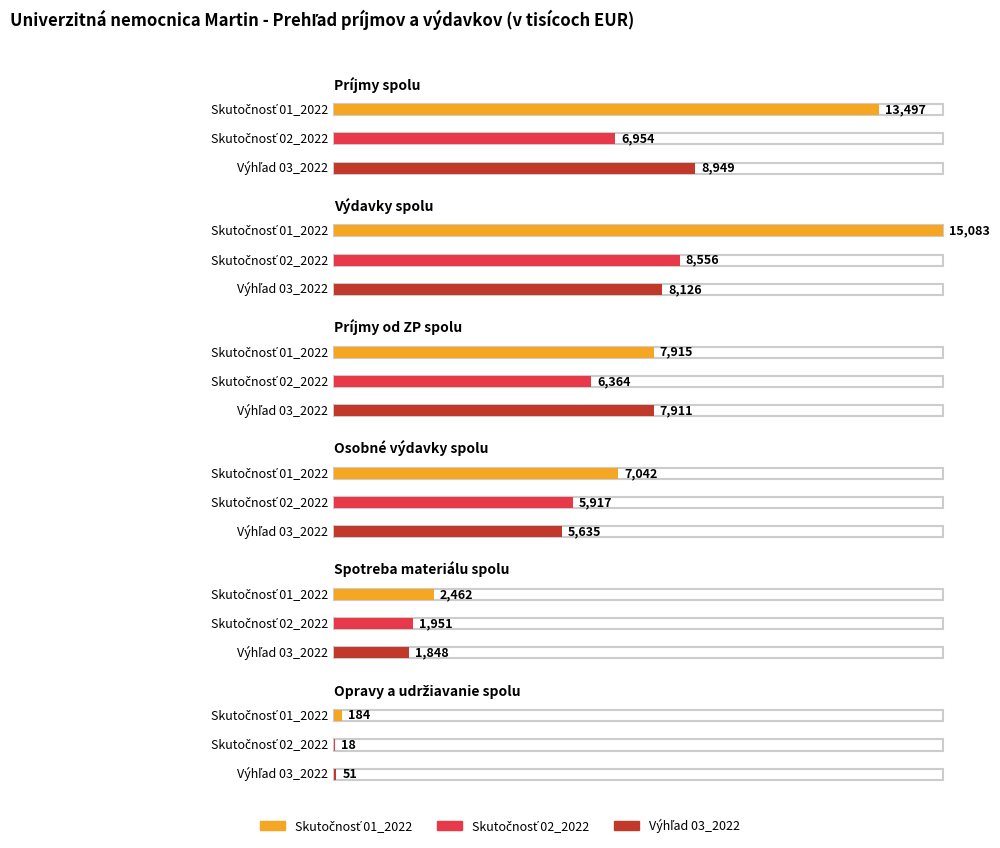

Rank the series by their maximum value, from highest to lowest.

Skutočnosť 01_2022, Výhľad 03_2022, Skutočnosť 02_2022